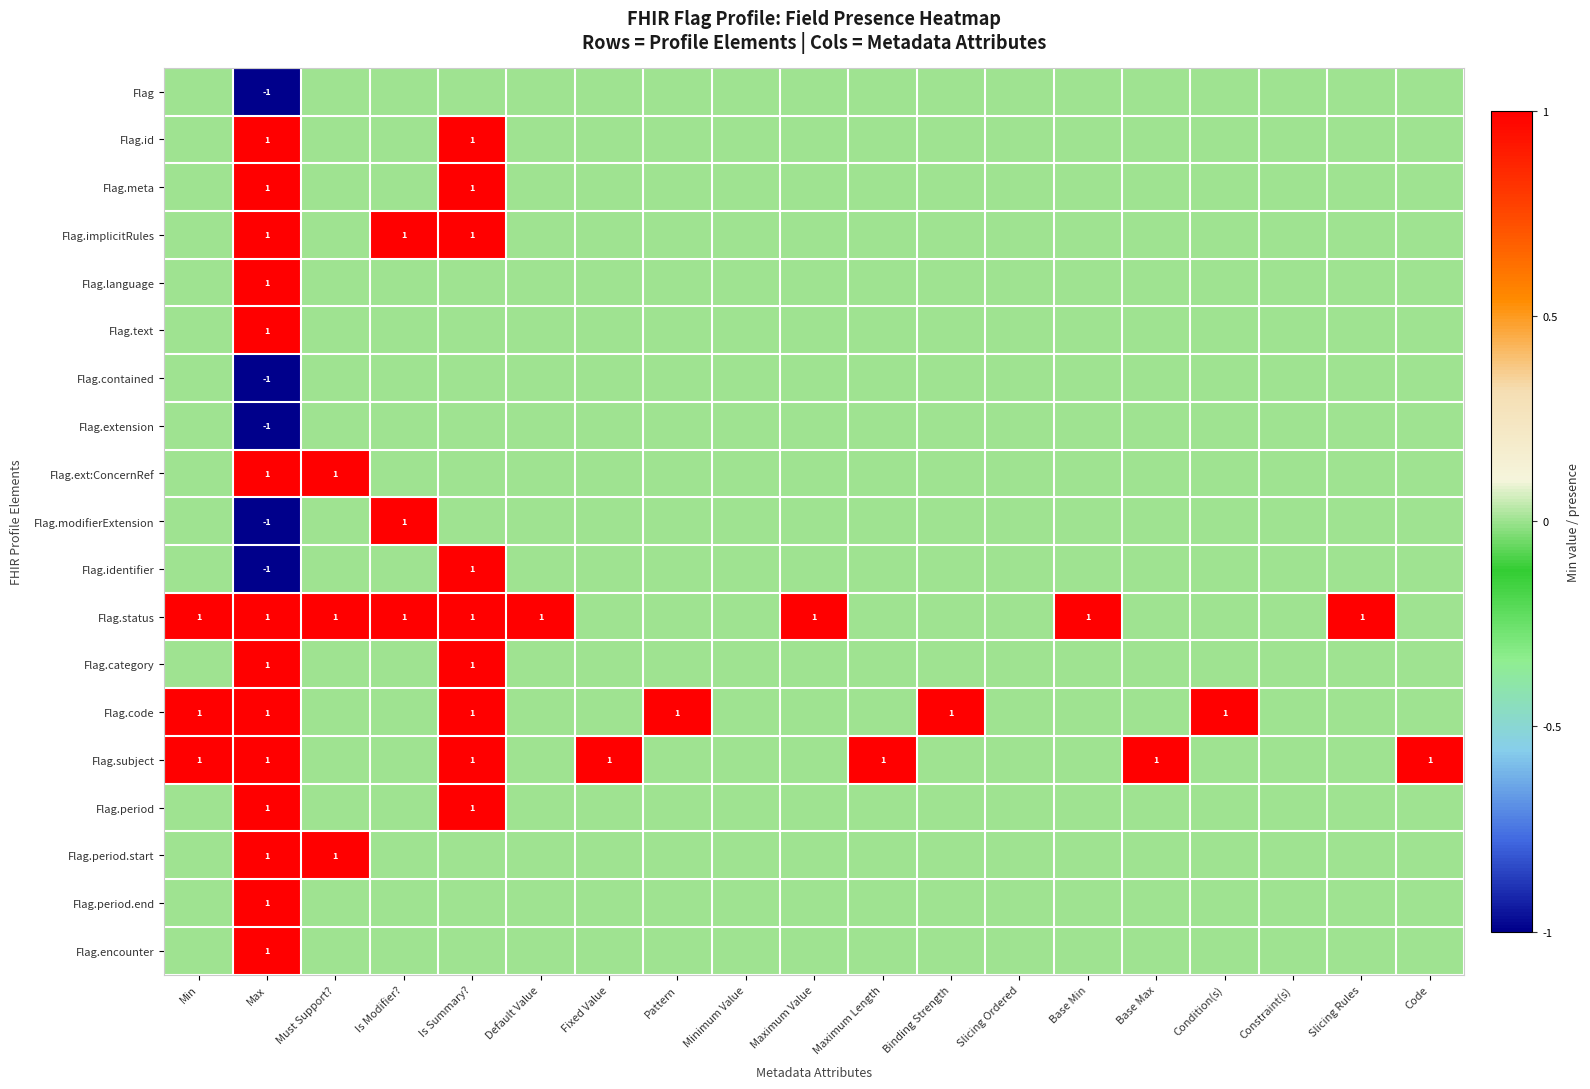

How many values in the Flag.identifier series are below 0?

1